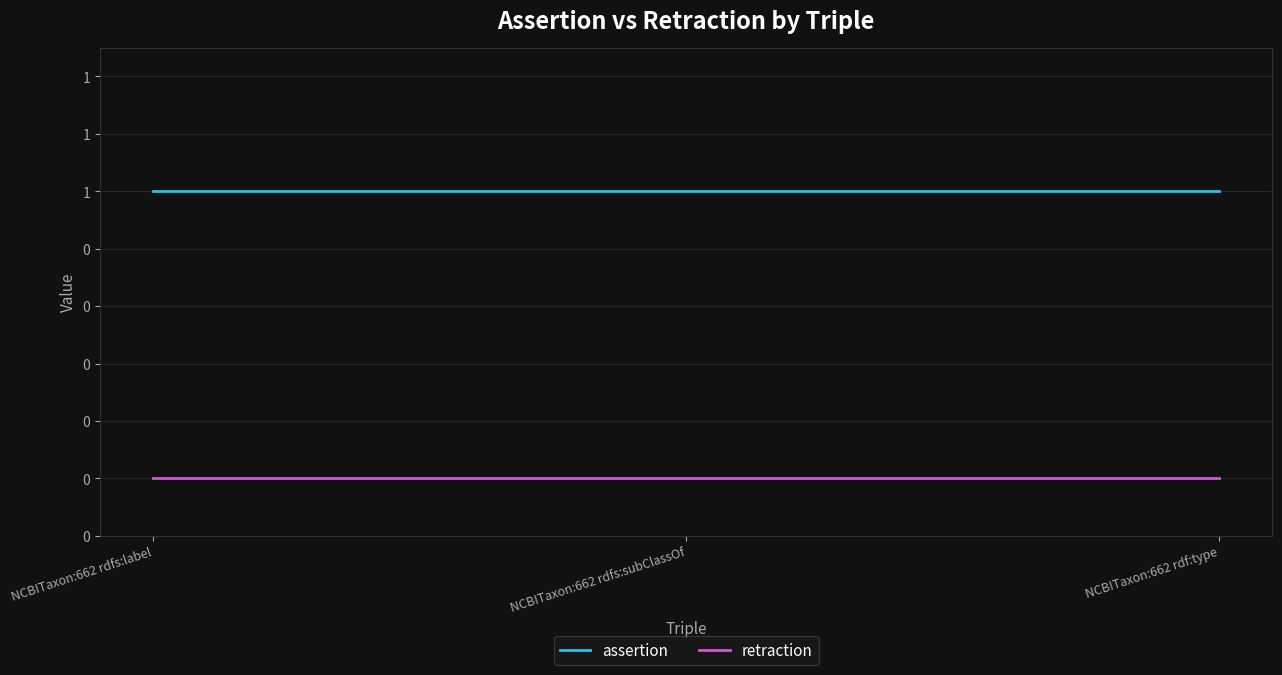

Rank the categories by retraction value from highest to lowest.

NCBITaxon:662 rdfs:label, NCBITaxon:662 rdfs:subClassOf, NCBITaxon:662 rdf:type